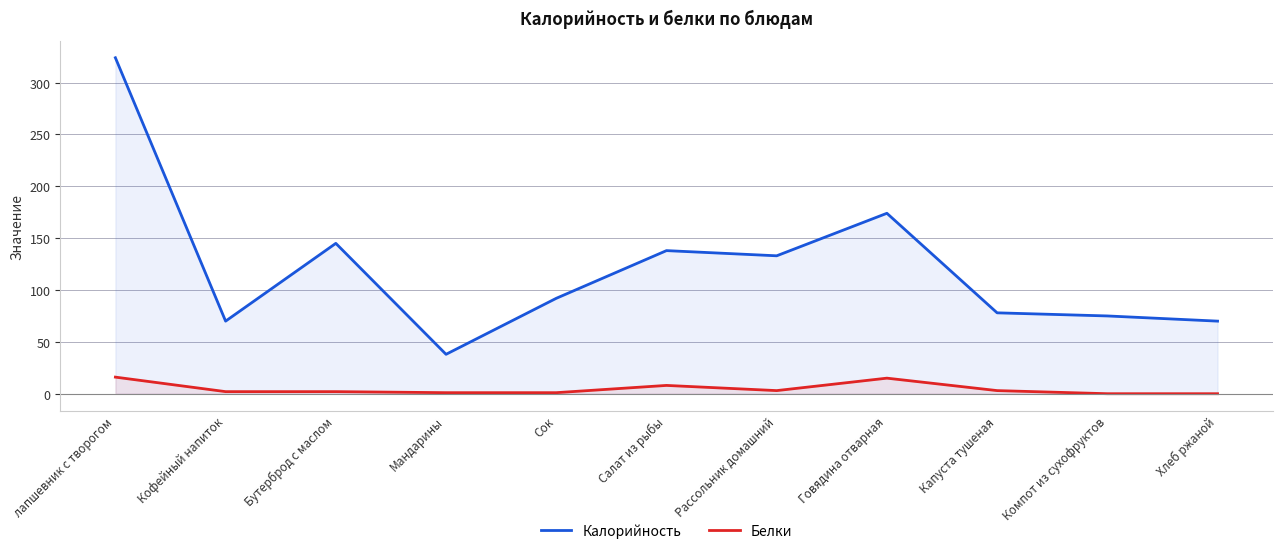

At which category is the sum across all series the highest?

лапшевник с творогом